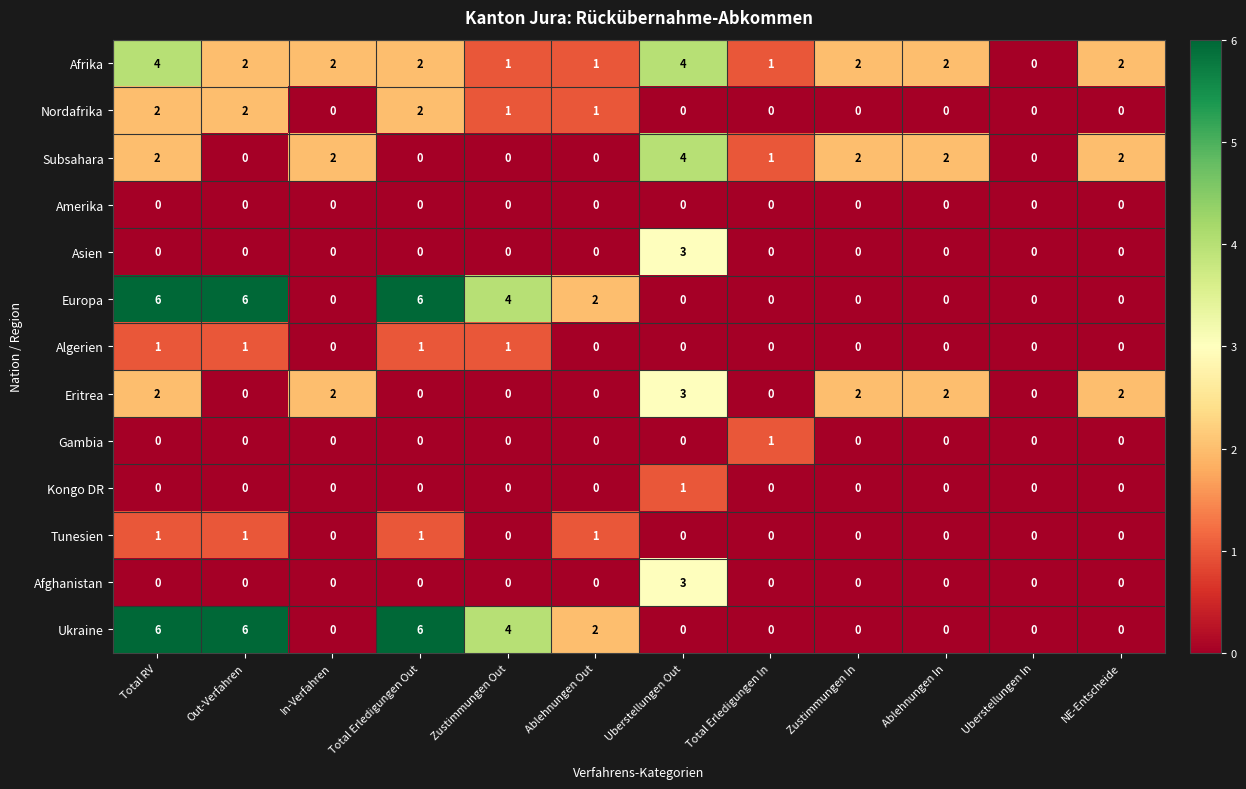

What is the spread (max minus min) of values at Total RV?

6